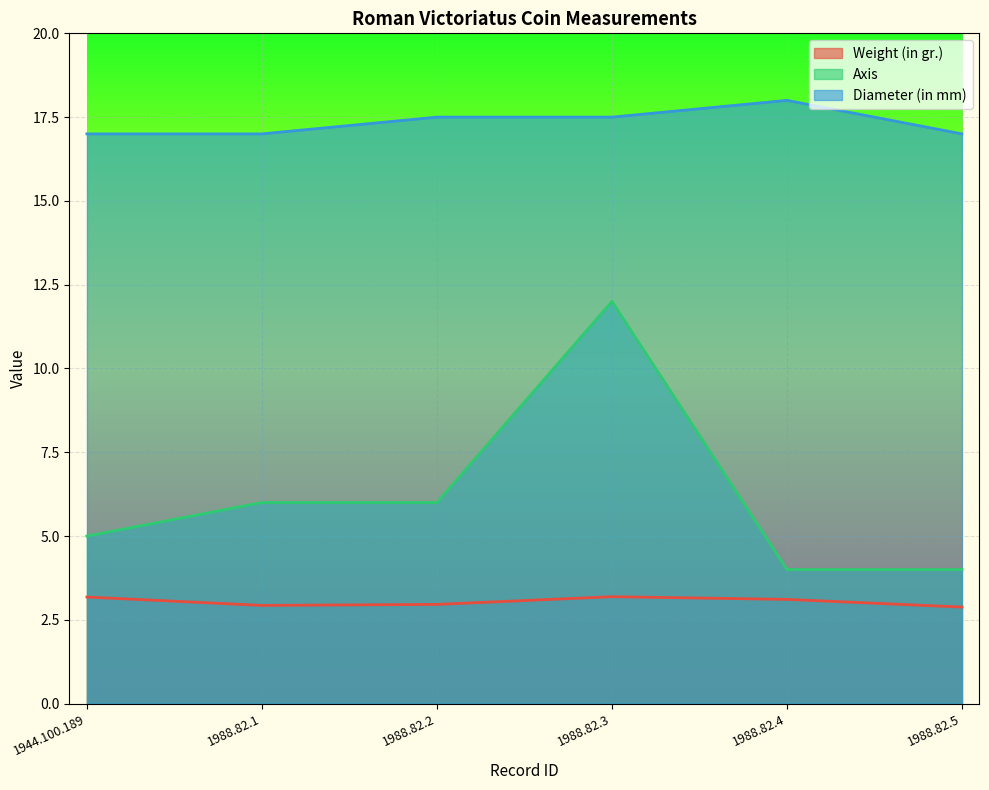

At which label is Weight (in gr.) closest to 3?

1988.82.2